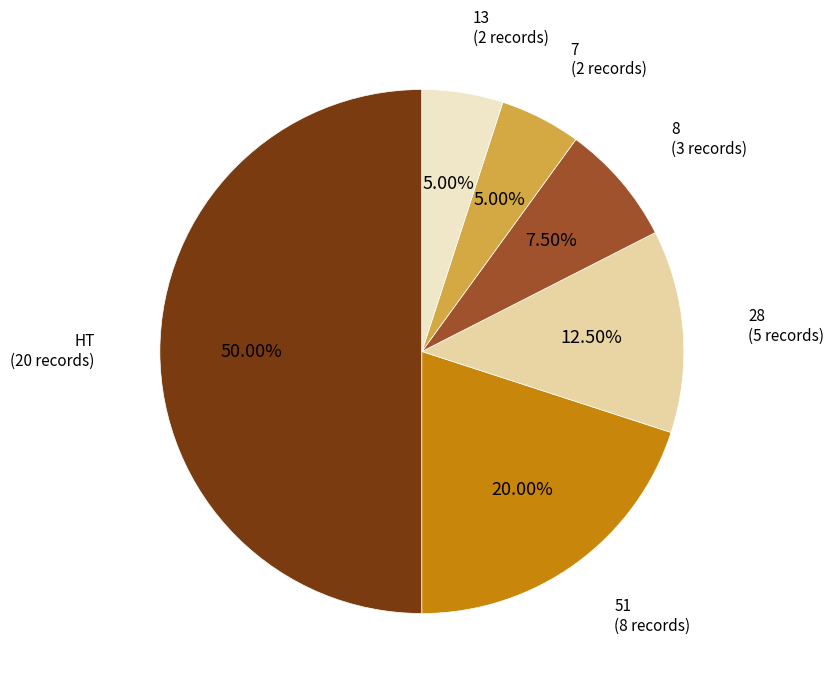

To the nearest percent, what is the difference between the largest and smallest slice percentages?

45%